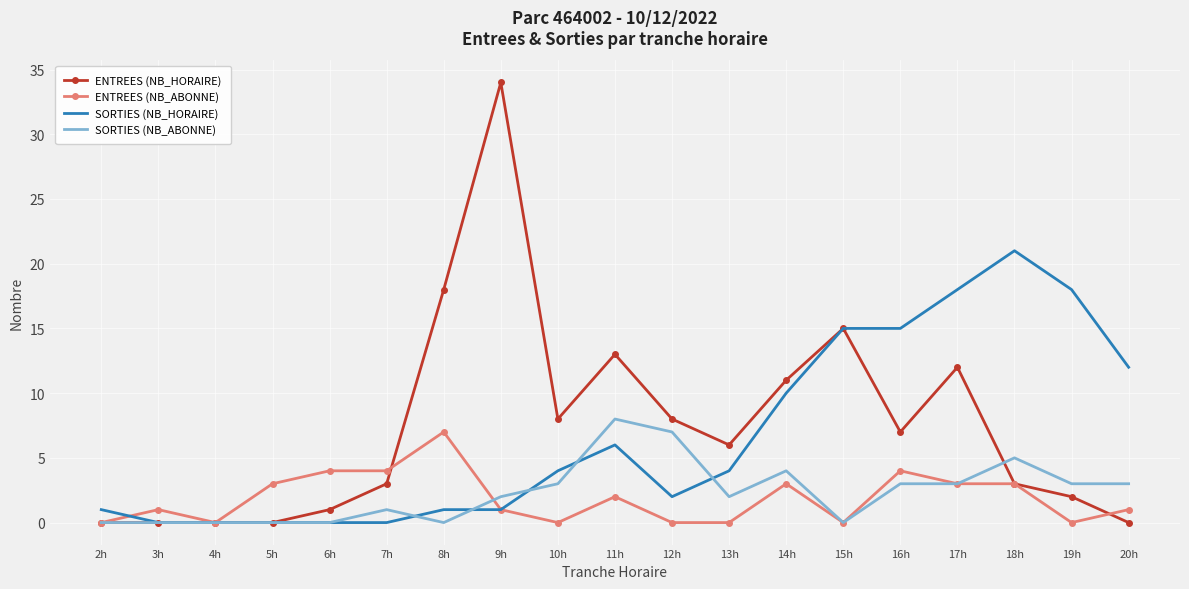

True or false: SORTIES (NB_ABONNE) has more than 2 interior local peaks.

True